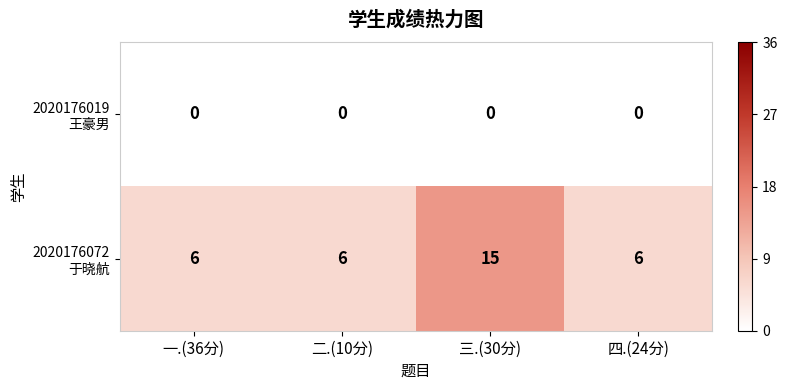

What is the difference between the highest and lowest values at 三.(30分)?

15